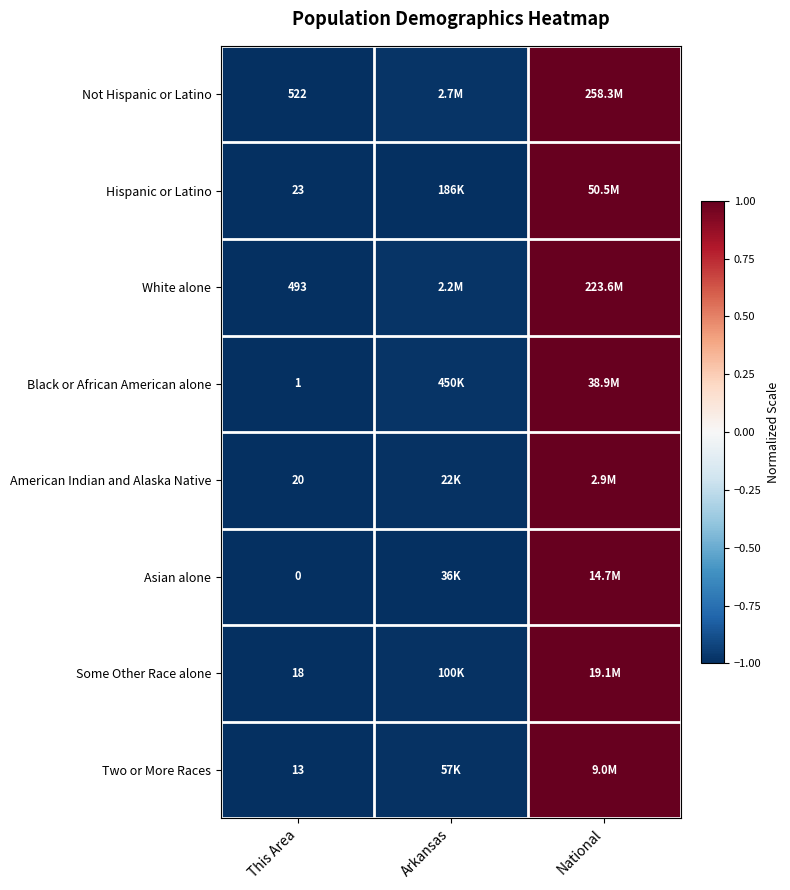

Rank the series at This Area from lowest to highest value.

Asian alone, Black or African American alone, Two or More Races, Some Other Race alone, American Indian and Alaska Native, Hispanic or Latino, White alone, Not Hispanic or Latino